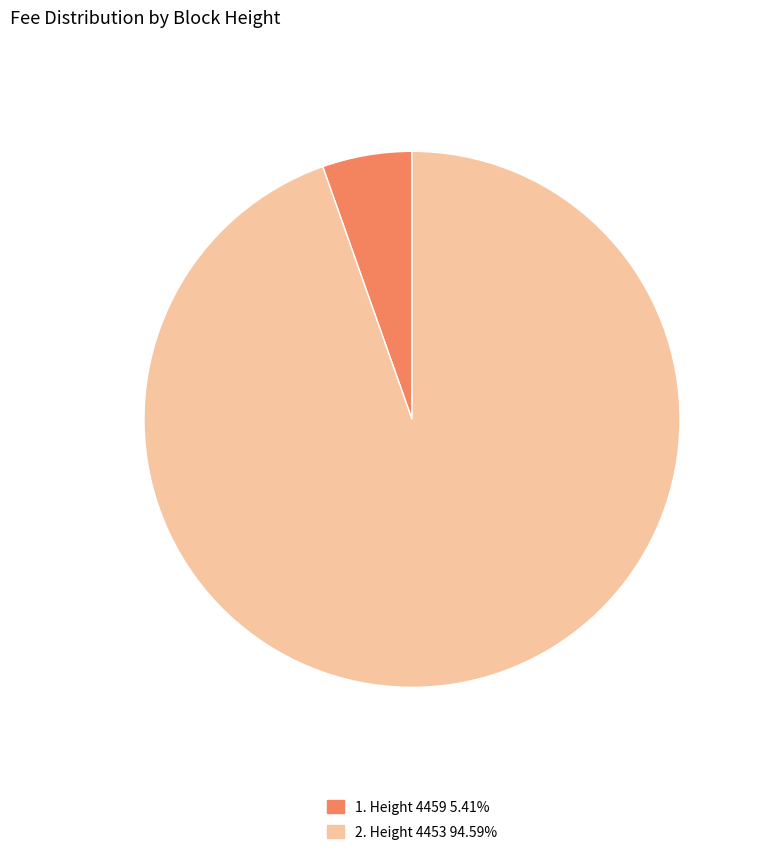

Is there a majority slice in this chart?

Yes